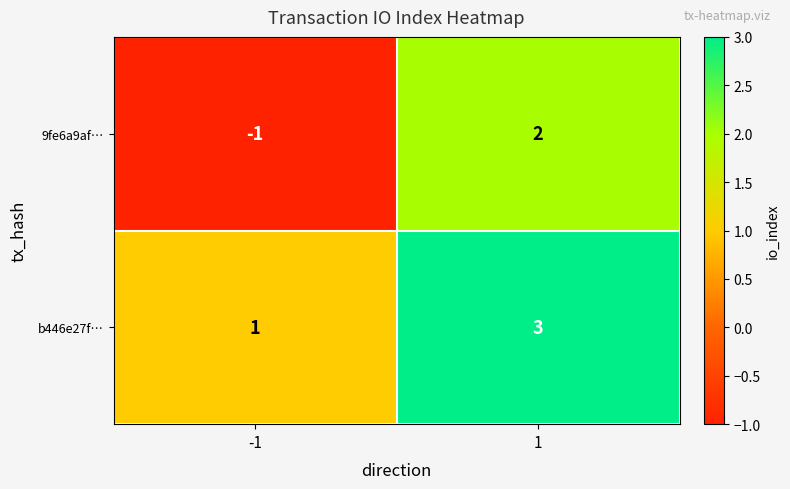

At 1, list the series in order from smallest to largest.

9fe6a9af…, b446e27f…